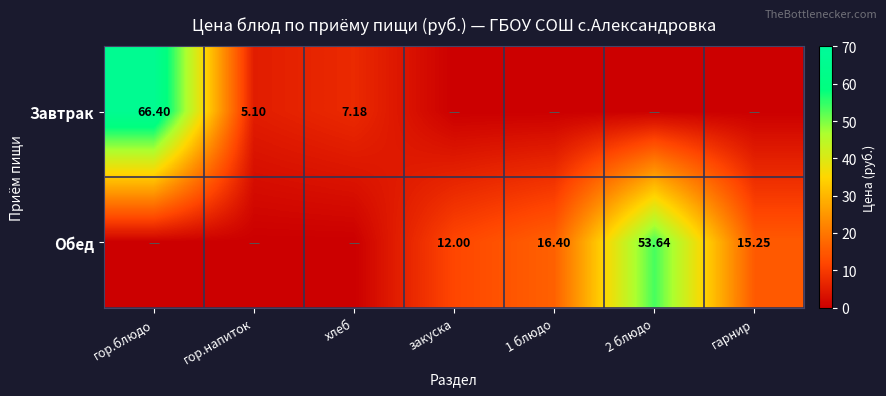

At how many categories does at least one series exceed 39?

2